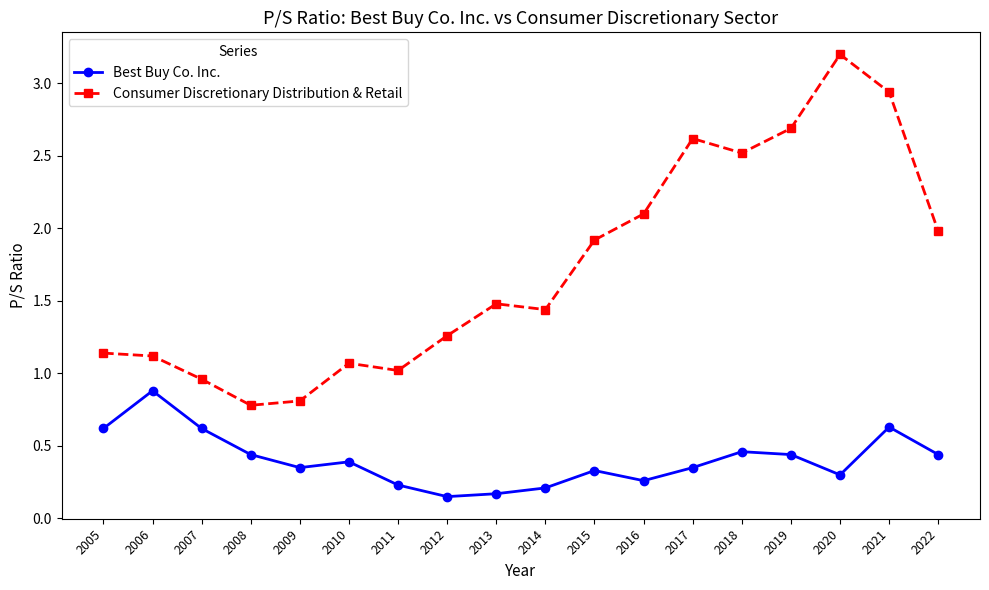

How many series are shown in this chart?

2